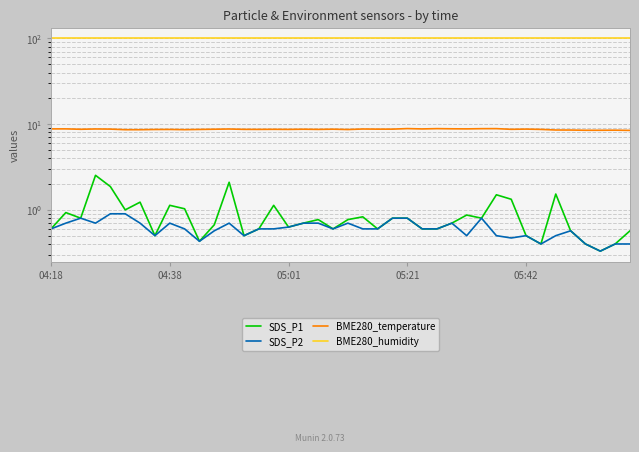

Which series has the largest range (max minus min)?

SDS_P1